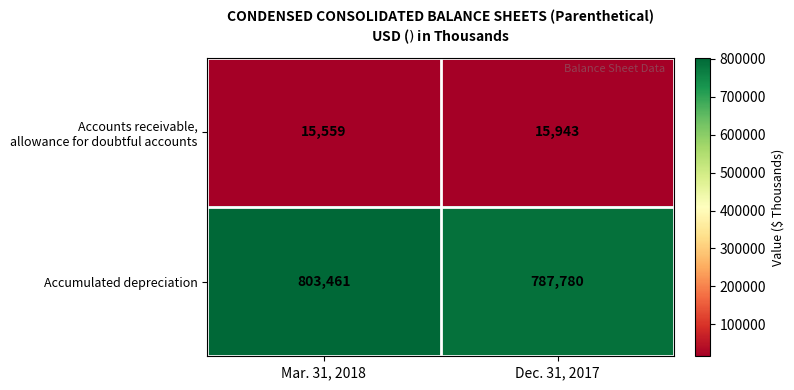

What is the minimum value for Accumulated depreciation?

787780